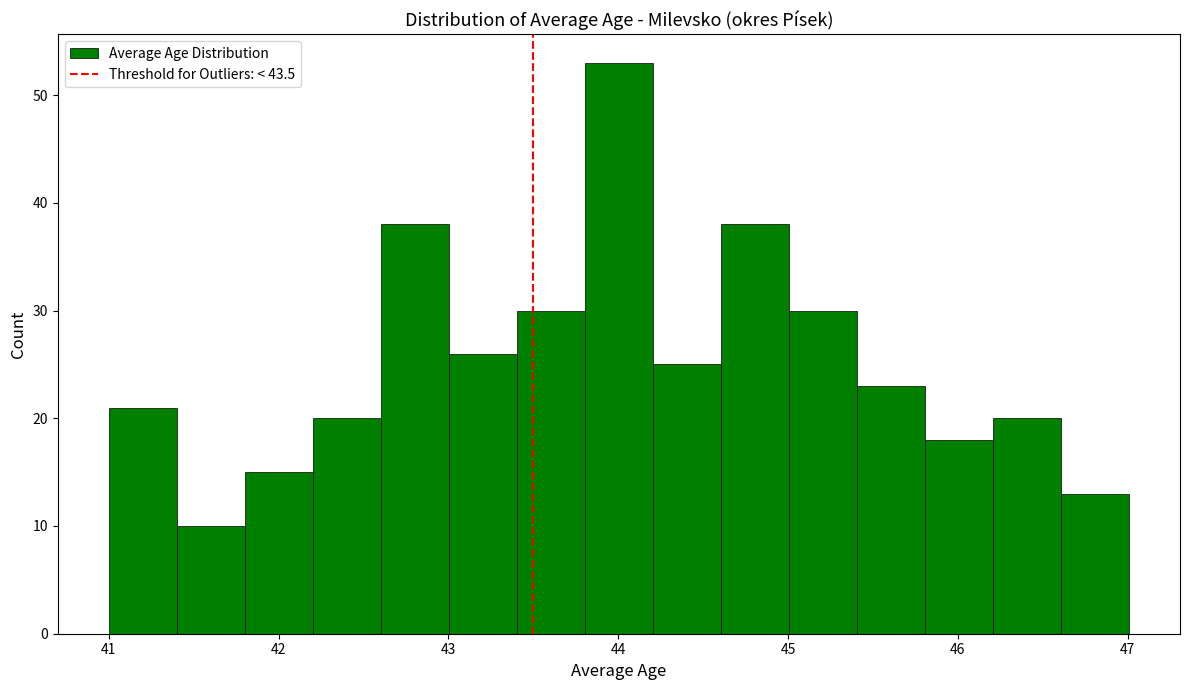

Reading left to right, list every bar in this chart as the range it spans on the x-axis followed by its height. Neither the bar edges nor the heights are printed on the chart, so give them approximately, as read against the axes.

41.0 to 41.4: 21
41.4 to 41.8: 10
41.8 to 42.2: 15
42.2 to 42.6: 20
42.6 to 43.0: 38
43.0 to 43.4: 26
43.4 to 43.8: 30
43.8 to 44.2: 53
44.2 to 44.6: 25
44.6 to 45.0: 38
45.0 to 45.4: 30
45.4 to 45.8: 23
45.8 to 46.2: 18
46.2 to 46.6: 20
46.6 to 47.0: 13